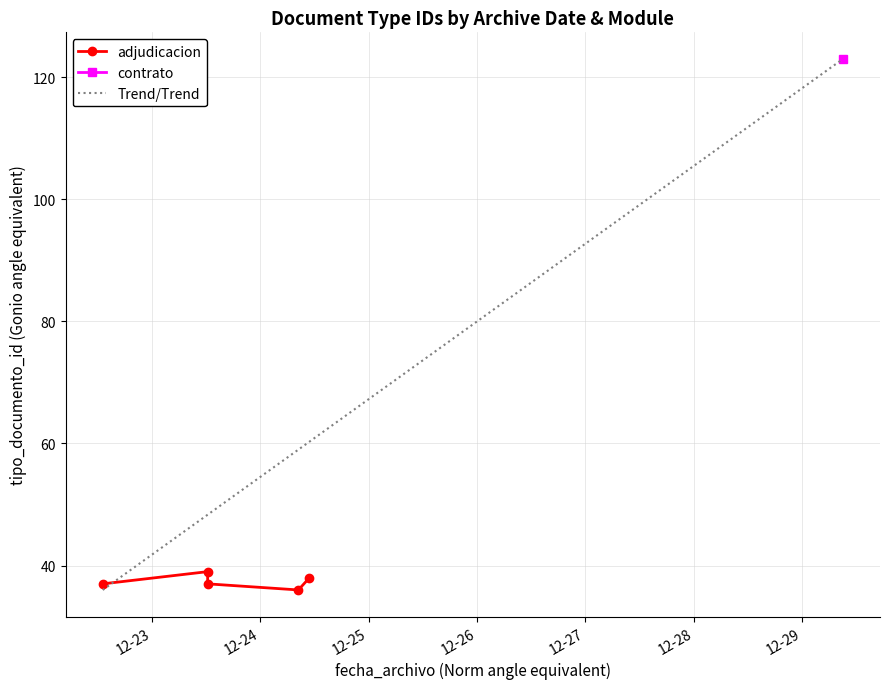

True or false: there are more than 0 points higher than both neighbors.

True